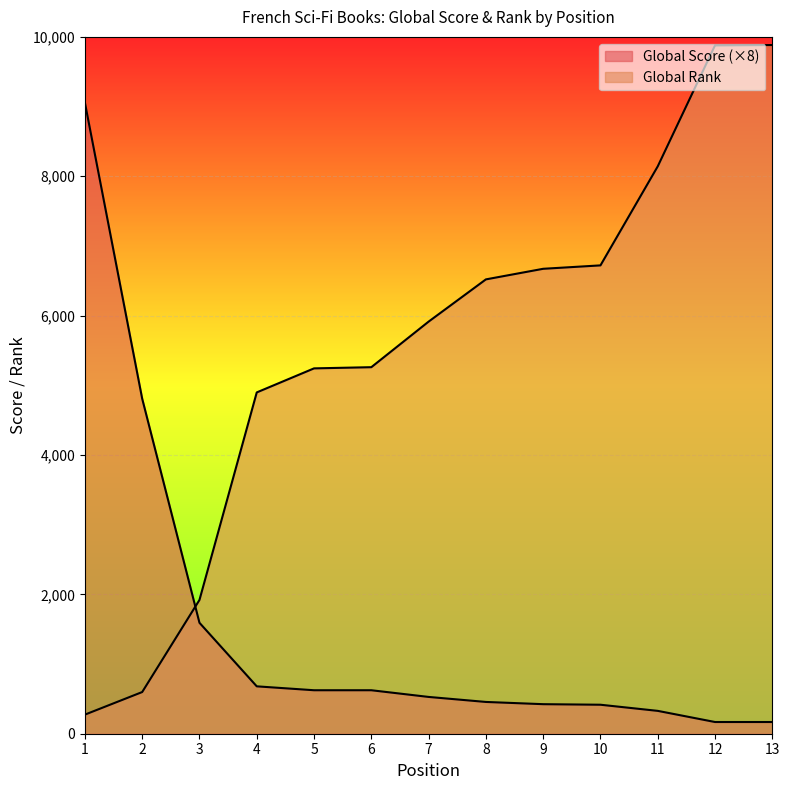

Where is Global Rank nearest to the value 5078?

5